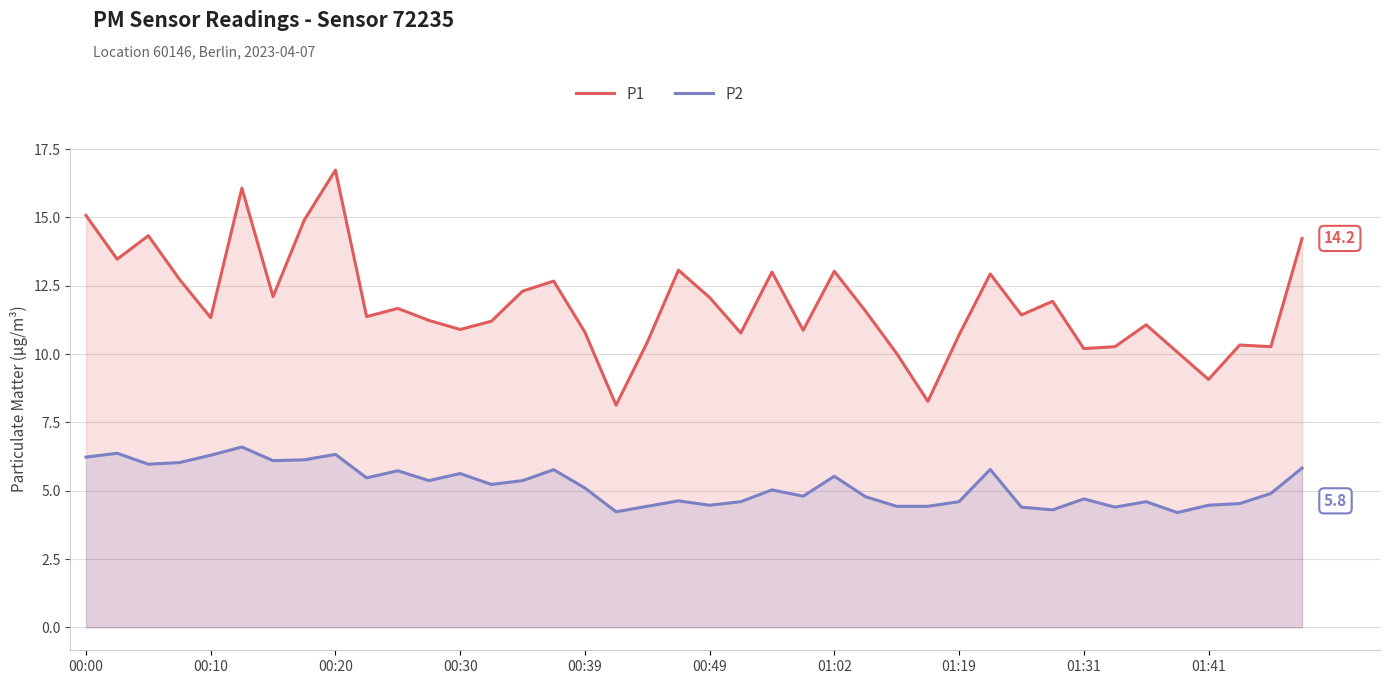

What is the difference between the maximum and minimum values in the P1 series?

8.6